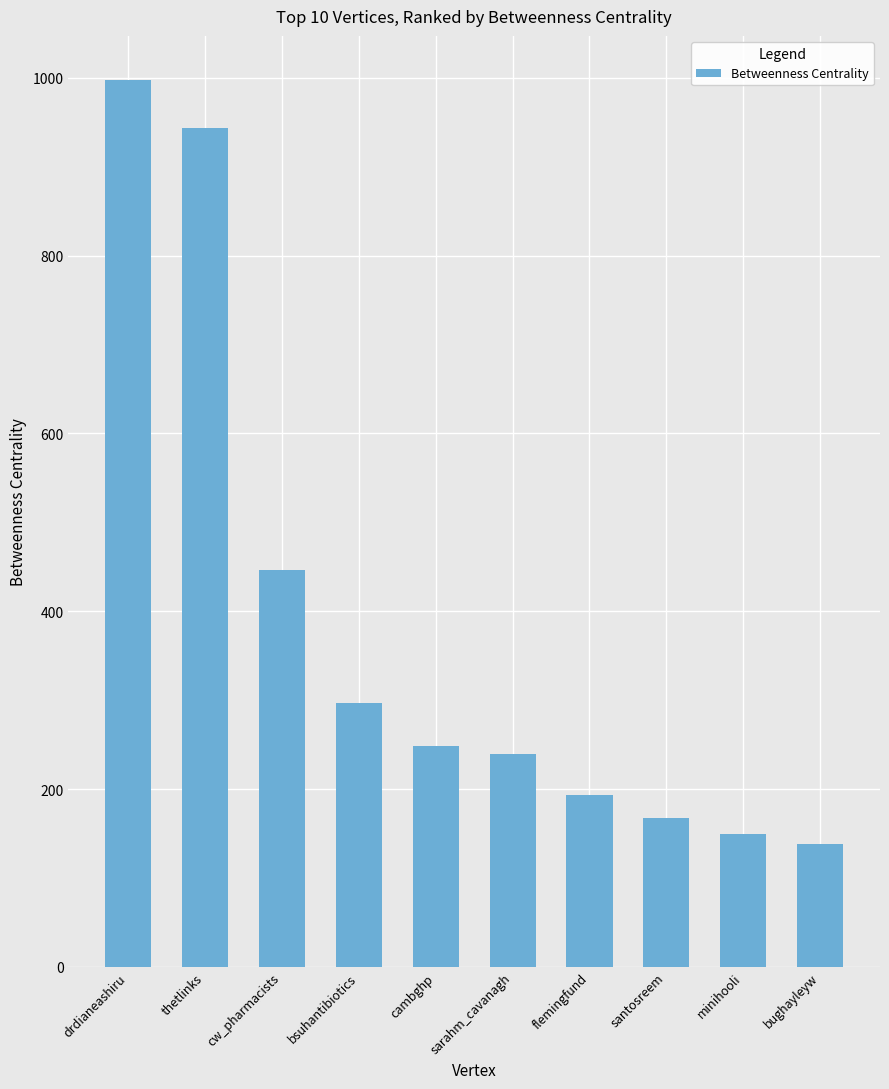

Reading left to right, list all the values displayed in this chart.

997.4	943.1	446.9	296.5	248.9	239.5	192.9	167.6	149.1	138.5